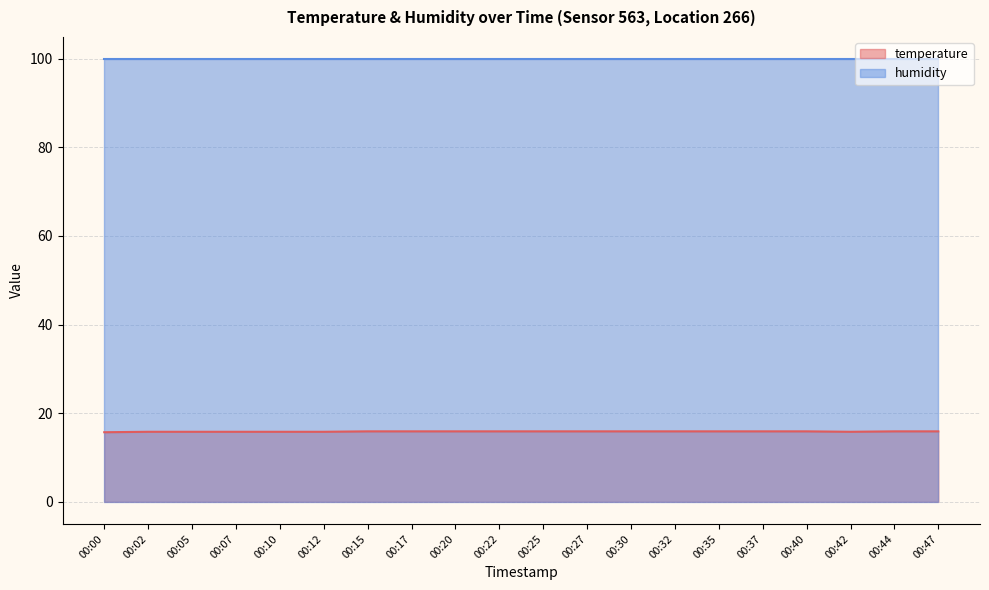

Rank the categories by value from highest to lowest.

00:15, 00:17, 00:20, 00:22, 00:25, 00:27, 00:30, 00:32, 00:35, 00:37, 00:40, 00:44, 00:47, 00:02, 00:05, 00:07, 00:10, 00:12, 00:42, 00:00